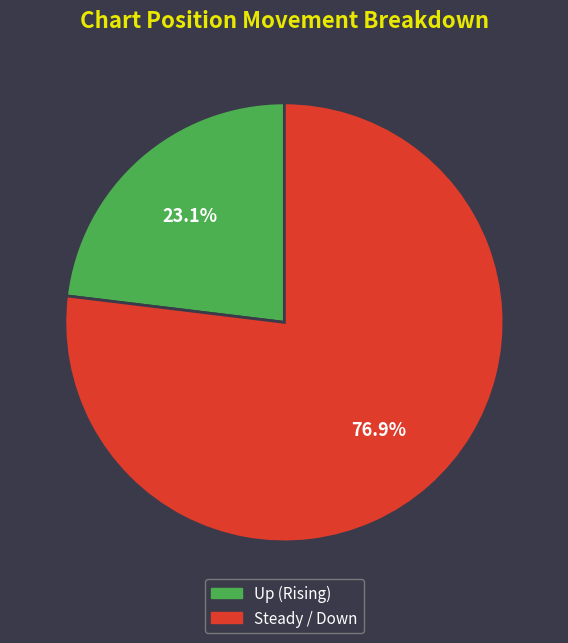

Does any single category account for the majority?

Yes